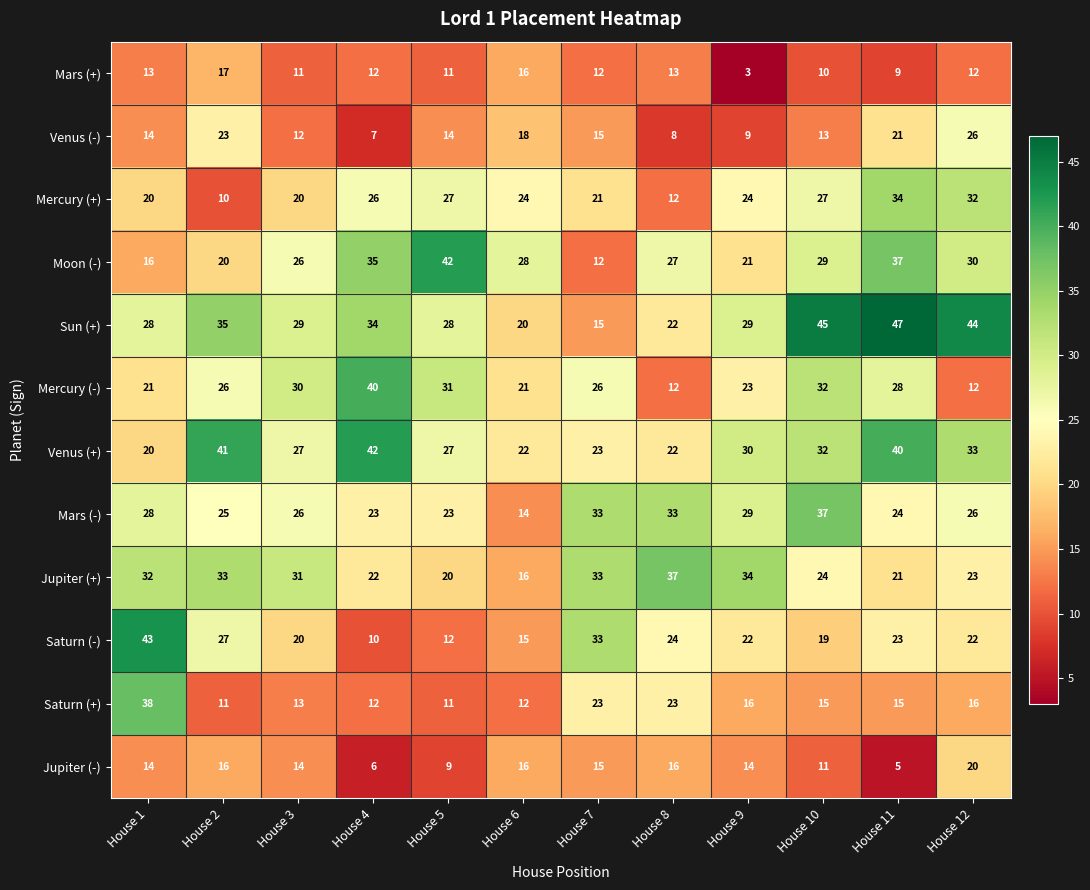

What is the maximum value for Sun (+)?

47